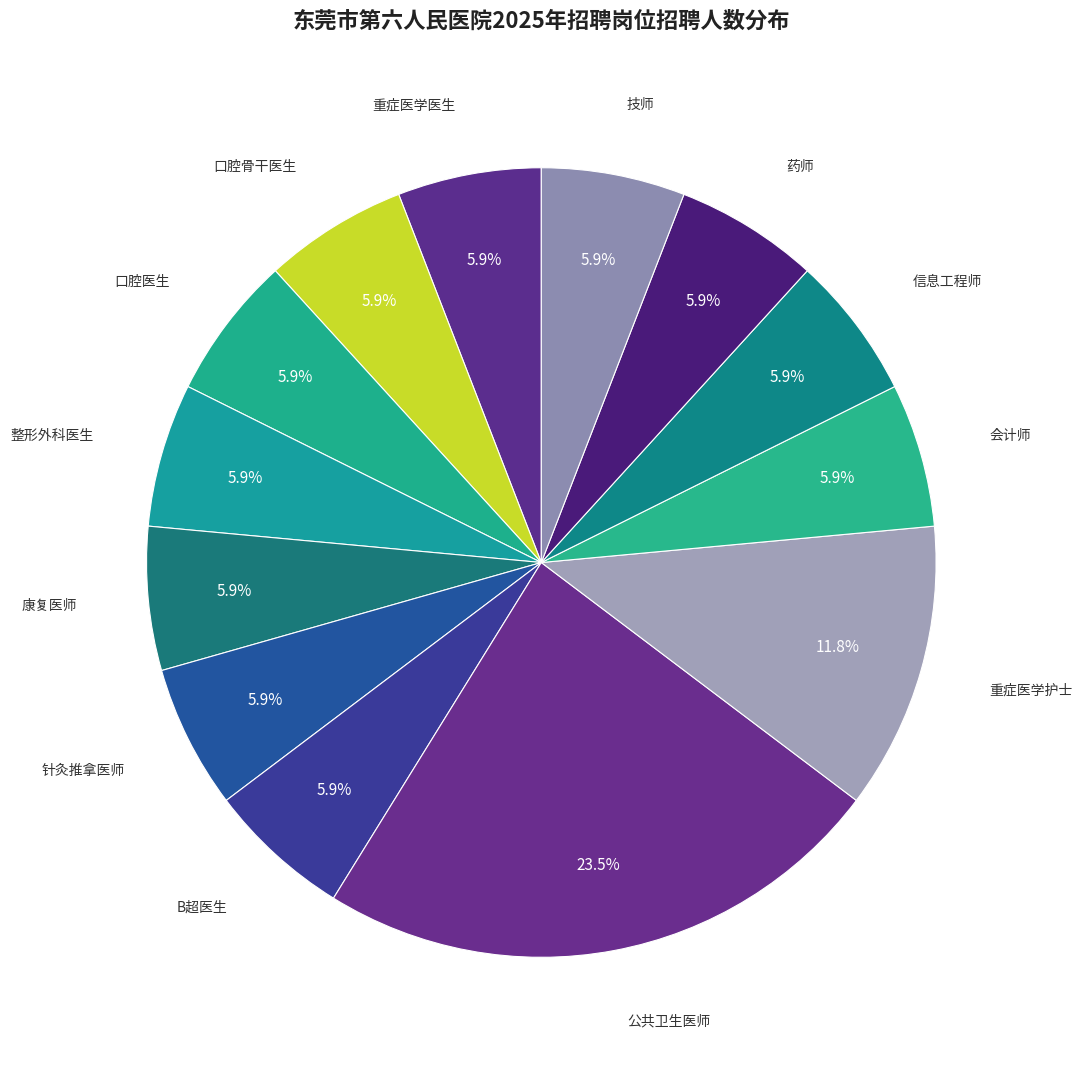

How many slices are in this pie chart?

13